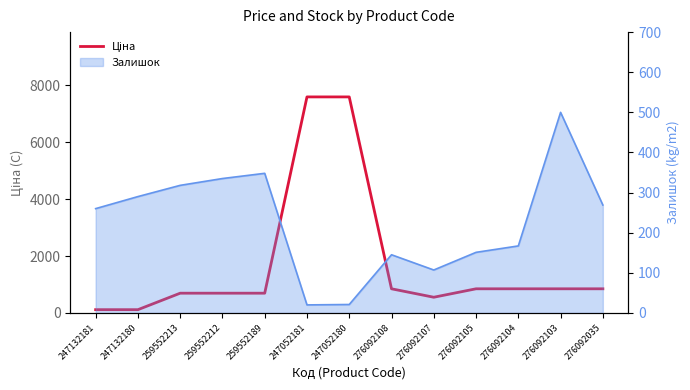

Reading left to right, list all the values displayed in this chart.

247132181=114.1	247132180=114.1	259552213=693.7	259552212=693.7	259552189=693.7	247052181=7596.5	247052180=7596.5	276092108=848.4	276092107=551.5	276092105=848.4	276092104=848.4	276092103=848.4	276092035=848.4